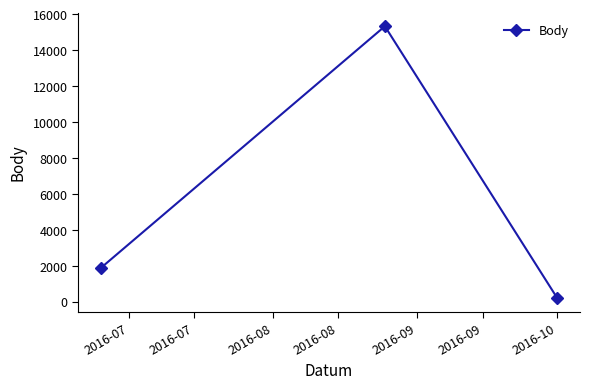

What is the difference between the maximum and minimum values?

15123